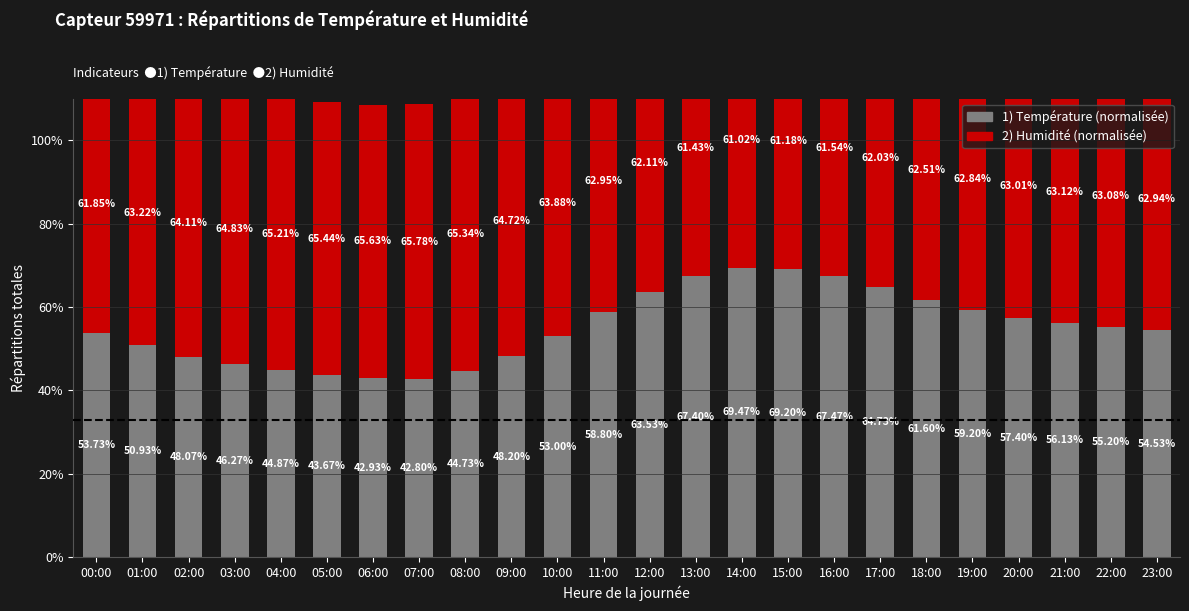

What is the sum of all 1) Temperature values?

1323.9